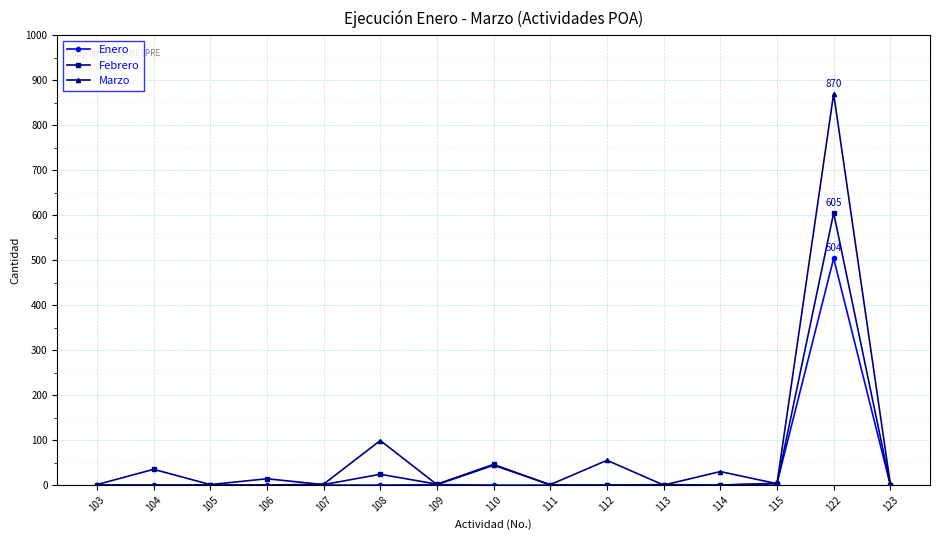

True or false: Febrero has a value of 205 at 122.

False